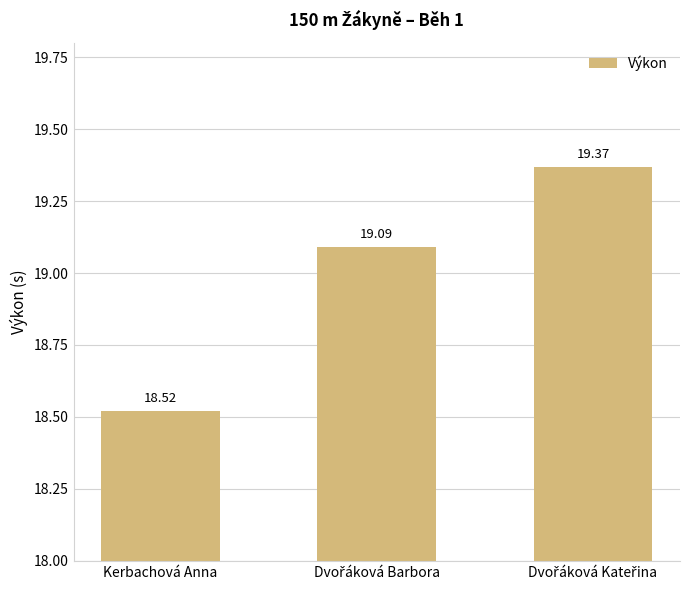

At which label is the value closest to 18?

Kerbachová Anna